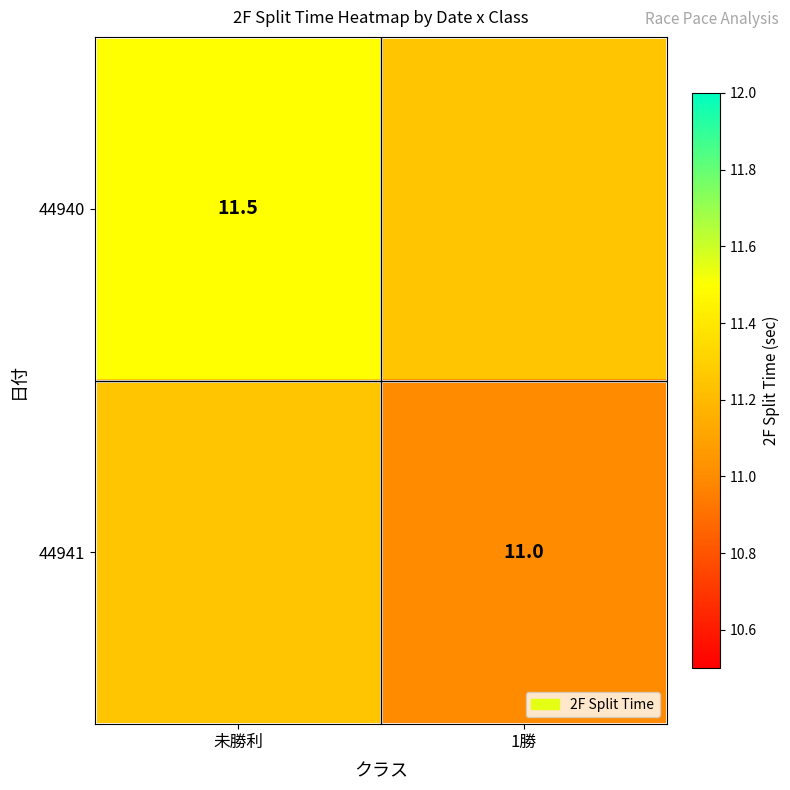

What is the difference between the highest and lowest values at 1勝?

0.2